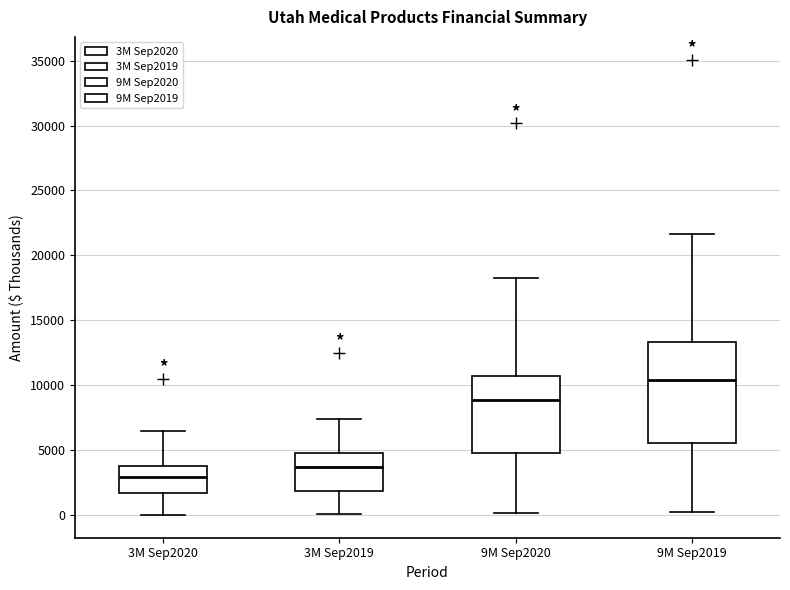

Reading left to right, read every box against the y-axis: the position of its median line, the range the box covers, and the ends of its whiskers. The values are not printed on the chart, so give them approximately, as read against the axis.

3M Sep2020: median 3000, box 1500 to 4000, whiskers 0 to 6500
3M Sep2019: median 3500, box 2000 to 5000, whiskers 0 to 7500
9M Sep2020: median 9000, box 5000 to 10500, whiskers 0 to 18500
9M Sep2019: median 10500, box 5500 to 13500, whiskers 0 to 21500